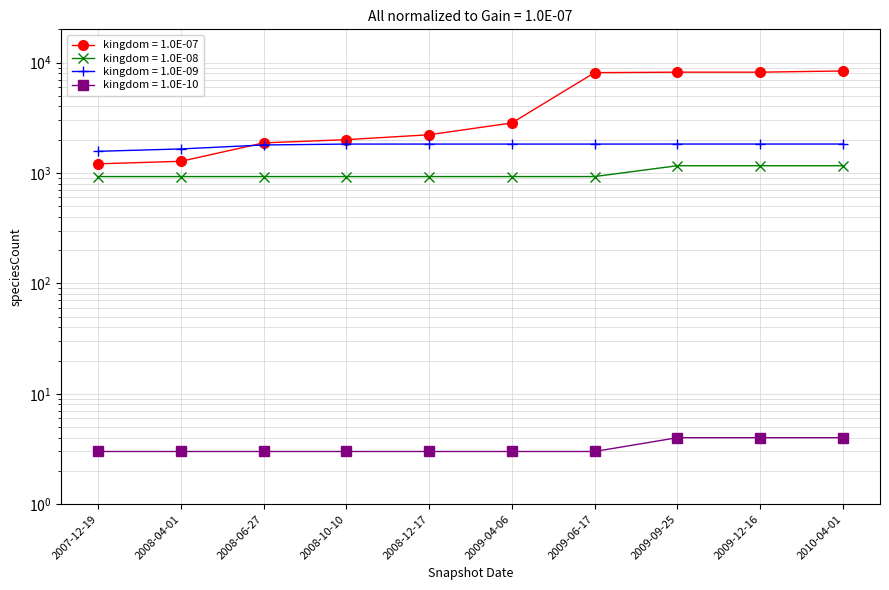

How many data points in kingdom_1 are less than 2839?

5